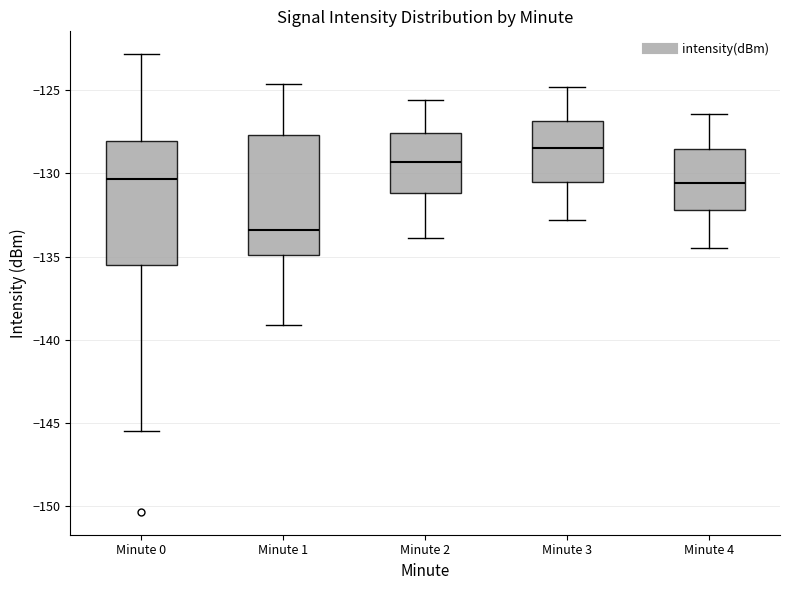

Reading left to right, transcribe this box plot: for each box, give where its median line is, the range the box spans, and where its two whiskers end, as read against the y-axis. The values are not printed on the chart, so give them approximately, as read against the axis.

Minute 0: median -130.5, box -135.5 to -128.0, whiskers -145.5 to -123.0
Minute 1: median -133.5, box -135.0 to -127.5, whiskers -139.0 to -124.5
Minute 2: median -129.5, box -131.0 to -127.5, whiskers -134.0 to -125.5
Minute 3: median -128.5, box -130.5 to -127.0, whiskers -133.0 to -125.0
Minute 4: median -130.5, box -132.0 to -128.5, whiskers -134.5 to -126.5